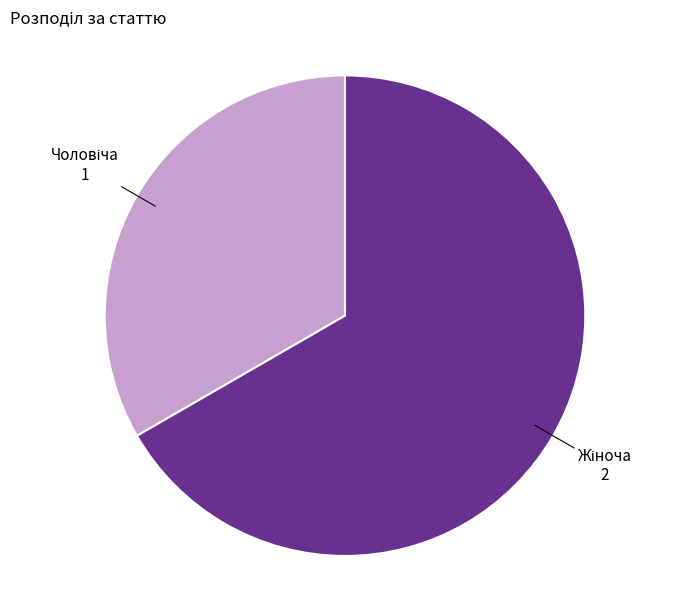

Is there any slice that represents more than half of the pie?

Yes